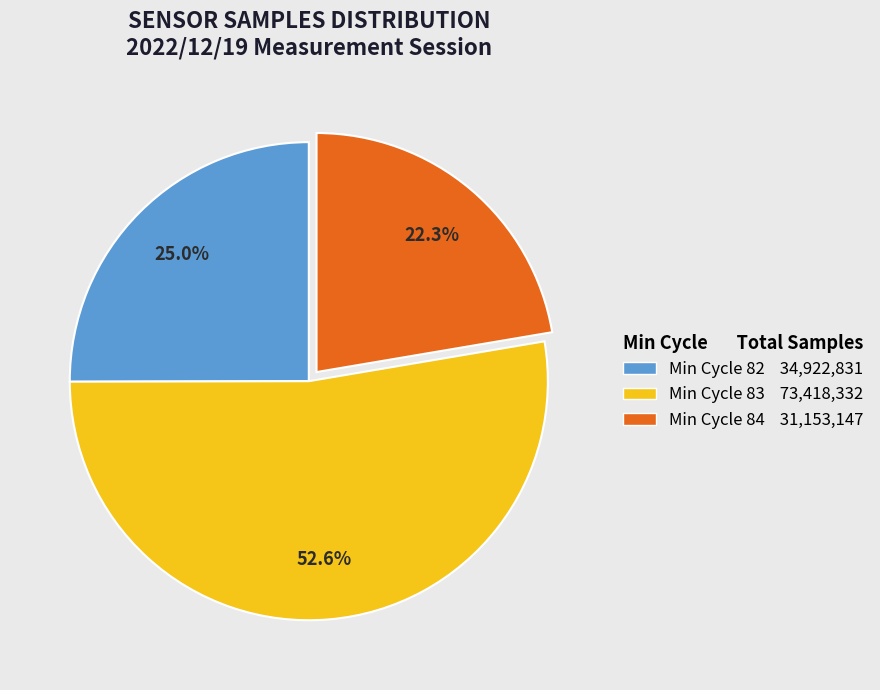

Count the number of slices in the pie.

3